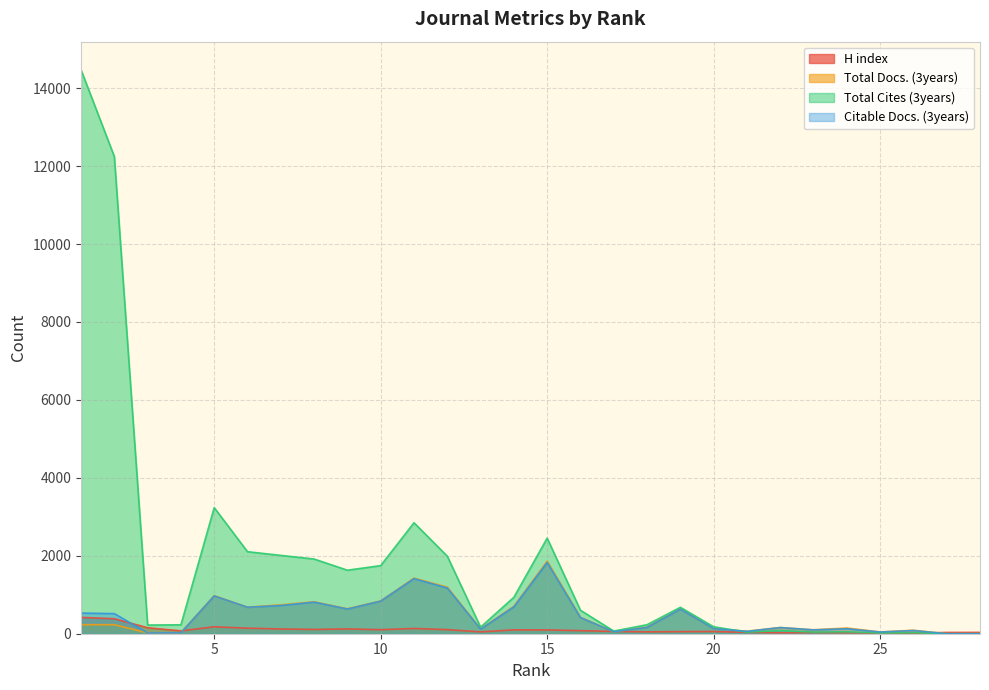

Reading right to left, extract all data points from this chart.

H index: 34	33	13	12	27	30	25	35	57	54	48	59	79	97	99	48	105	135	104	123	110	122	142	178	73	153	385	419
Total Docs. (3years): 0	0	89	45	146	101	158	64	131	635	169	50	421	1862	706	121	1196	1427	841	640	821	742	680	978	25	21	231	231
Total Cites (3years): 0	0	25	17	49	42	81	41	178	678	231	68	602	2453	935	168	1990	2848	1748	1630	1917	2010	2105	3235	229	223	12246	14470
Citable Docs. (3years): 0	0	82	44	127	98	158	61	129	630	164	50	414	1827	690	117	1173	1414	837	634	811	724	680	970	25	20	516	530